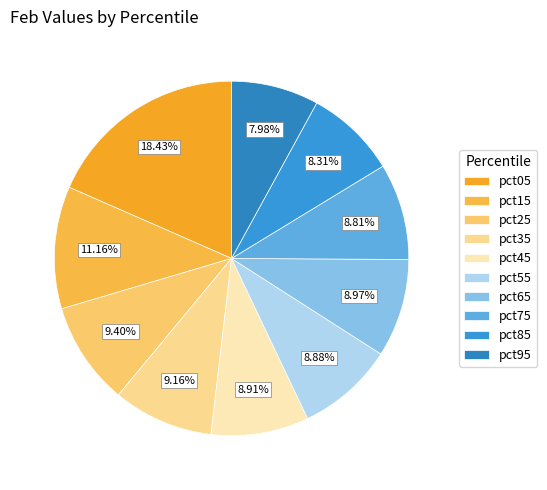

What is the largest slice in the pie chart?

pct05